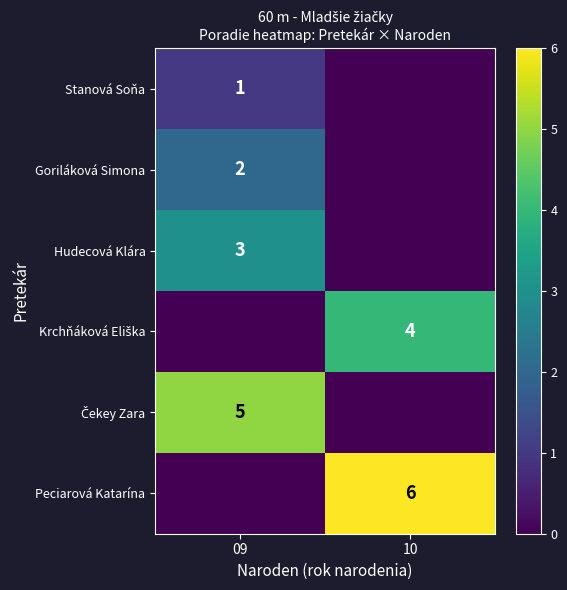

What is the difference between the highest and lowest values at 09?

5